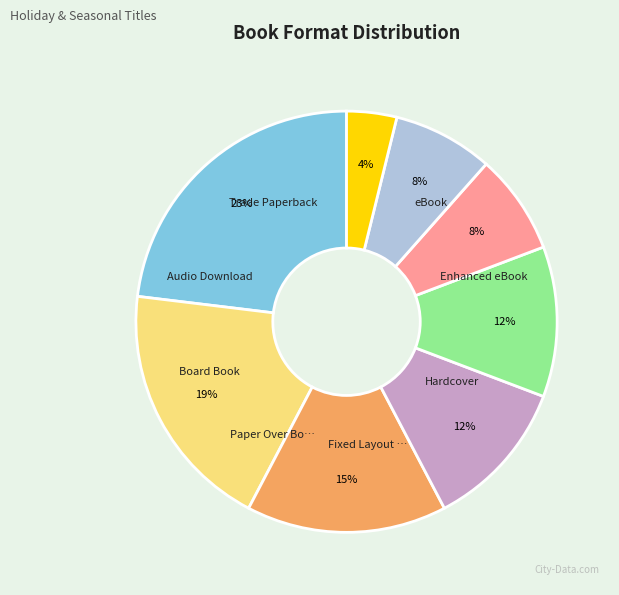

Is there a majority slice in this chart?

No